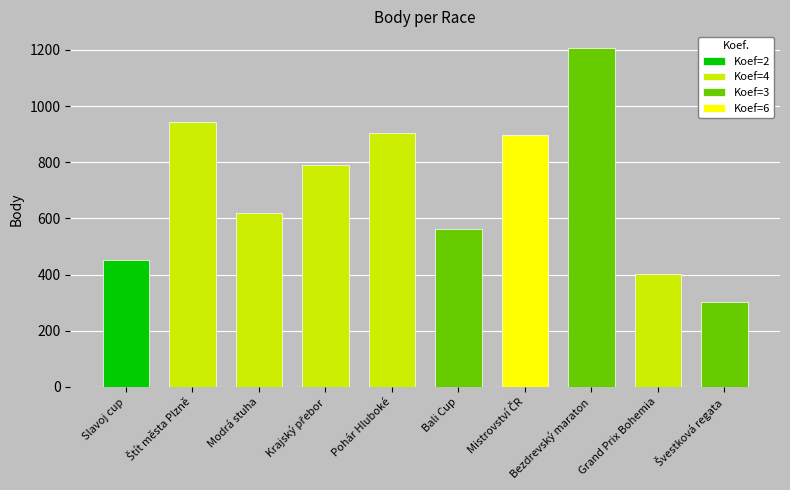

Which label corresponds to the largest value in the chart?

Bezdrevský maraton